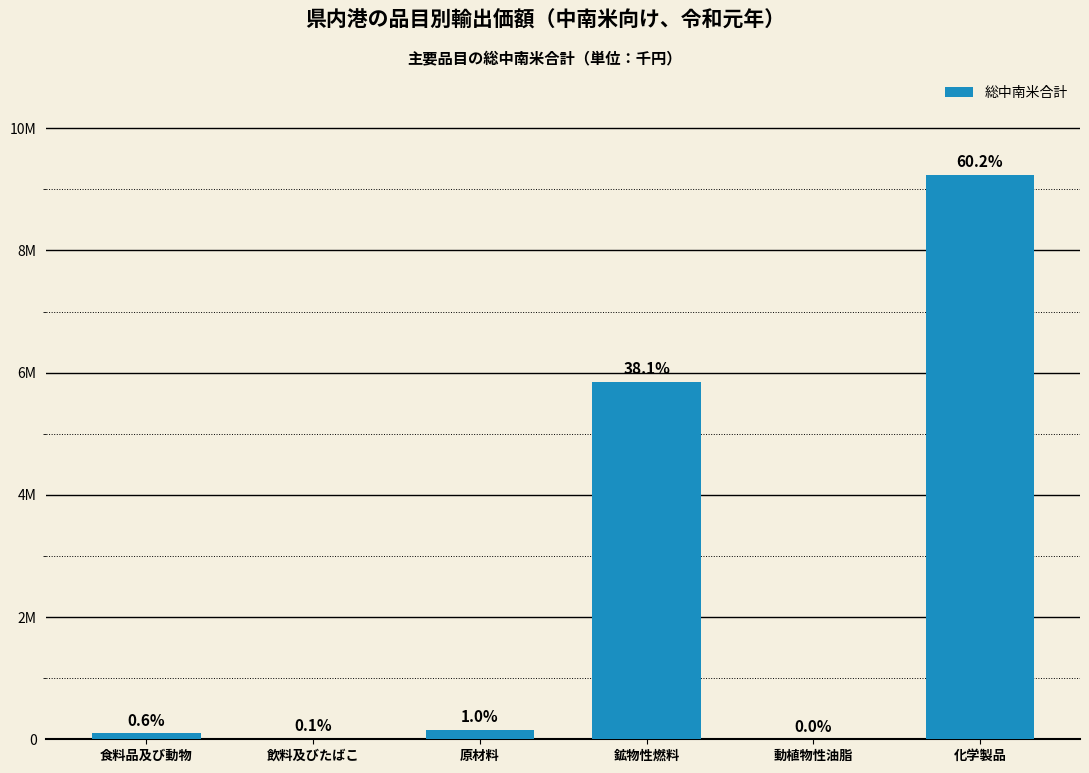

What is the label of the 1st bar from the left?

食料品及び動物